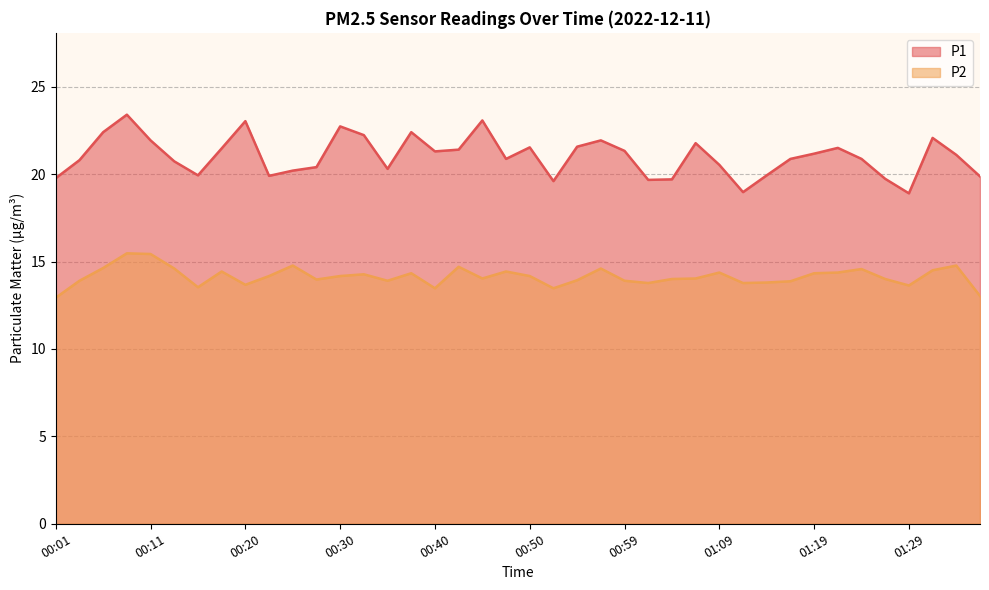

What is the label of the 13th point from the right?

01:07